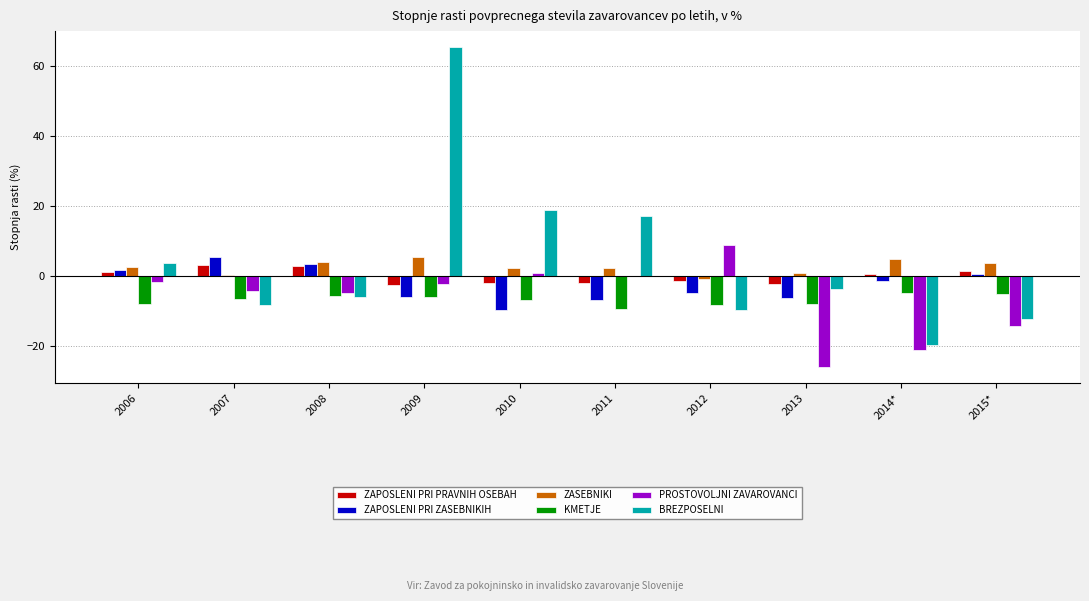

Are the bars horizontal?

No